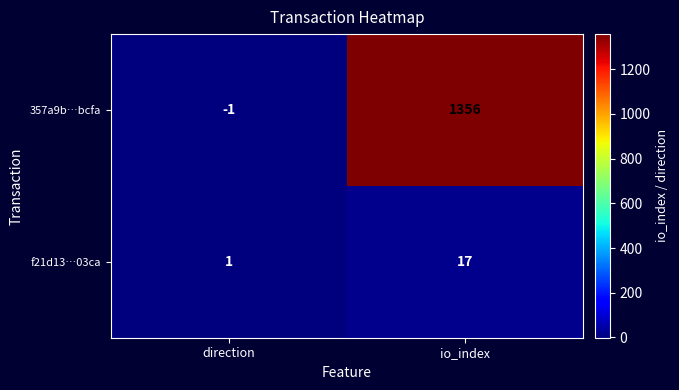

List the labels in order of f21d13…03ca value, largest first.

io_index, direction